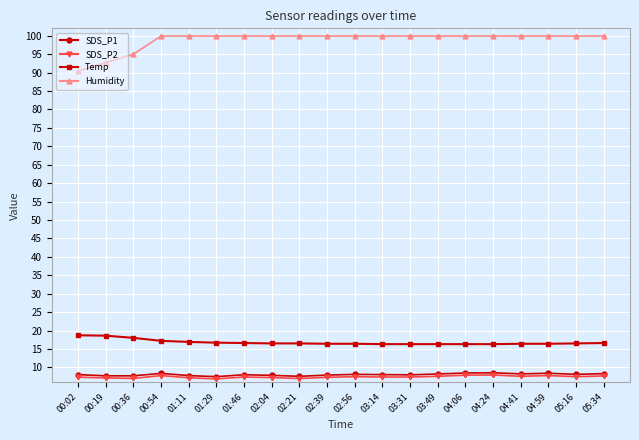

True or false: SDS_P1 and Temp cross at least once.

False